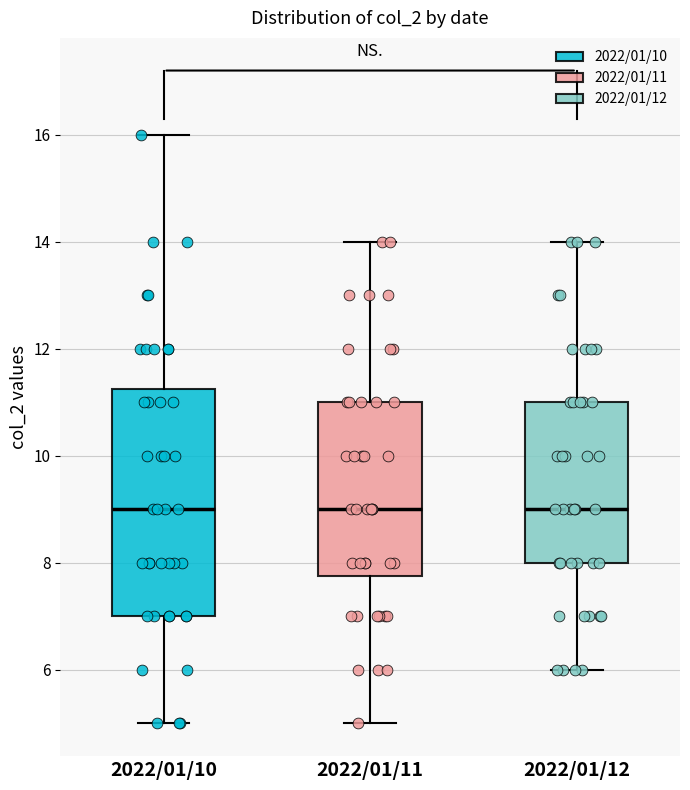

Where is the lower edge of the box for 2022/01/12 on the y-axis? The values are not printed on the chart, so give them approximately, as read against the axis.

8.0